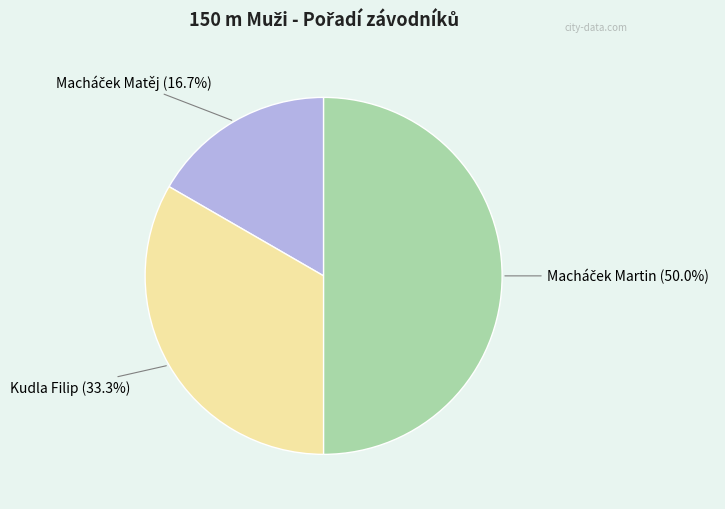

Count the number of slices in the pie.

3